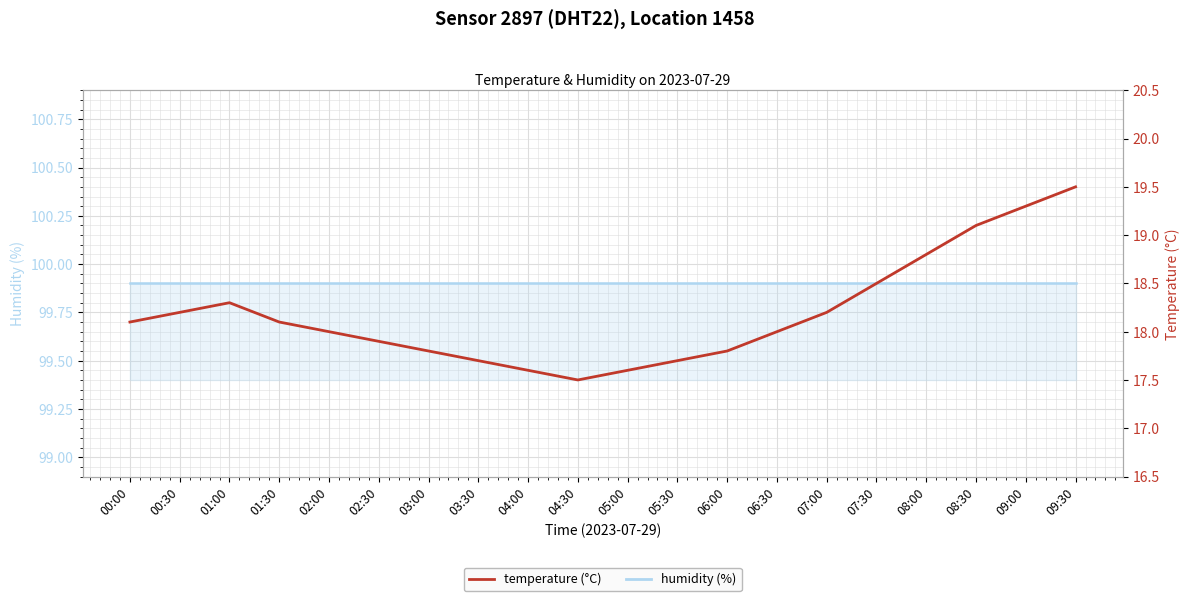

At which label does temperature reach its peak?

09:30